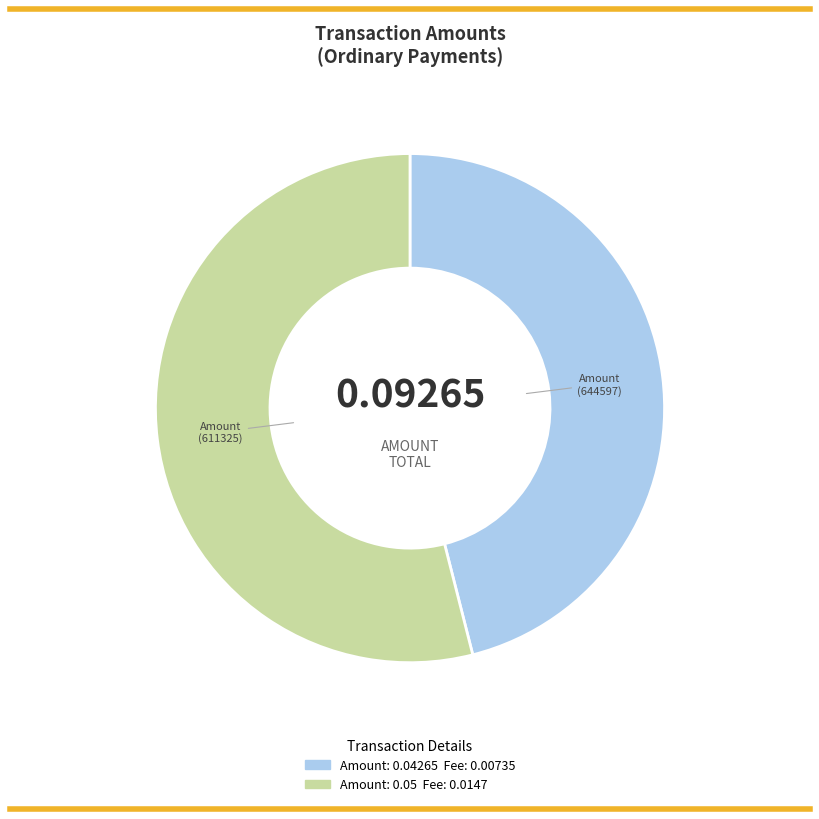

Rank the categories by value from lowest to highest.

Amount (644597), Amount (611325)